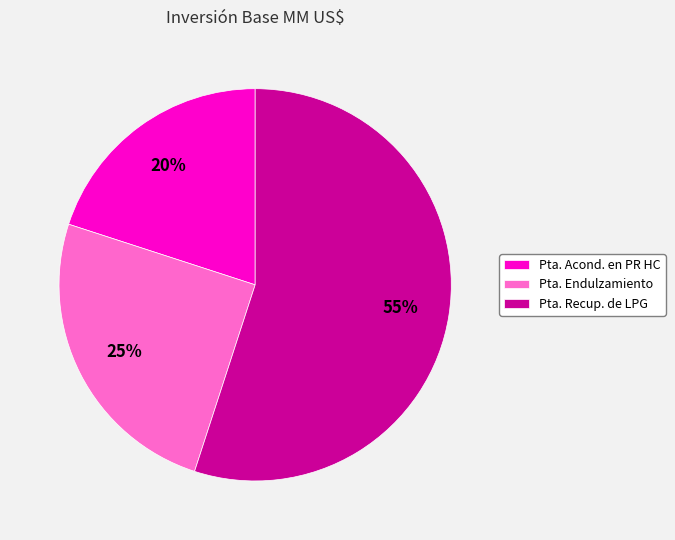

Is the sum of Pta. Recup. de LPG and Pta. Acond. en PR HC greater than half?

Yes